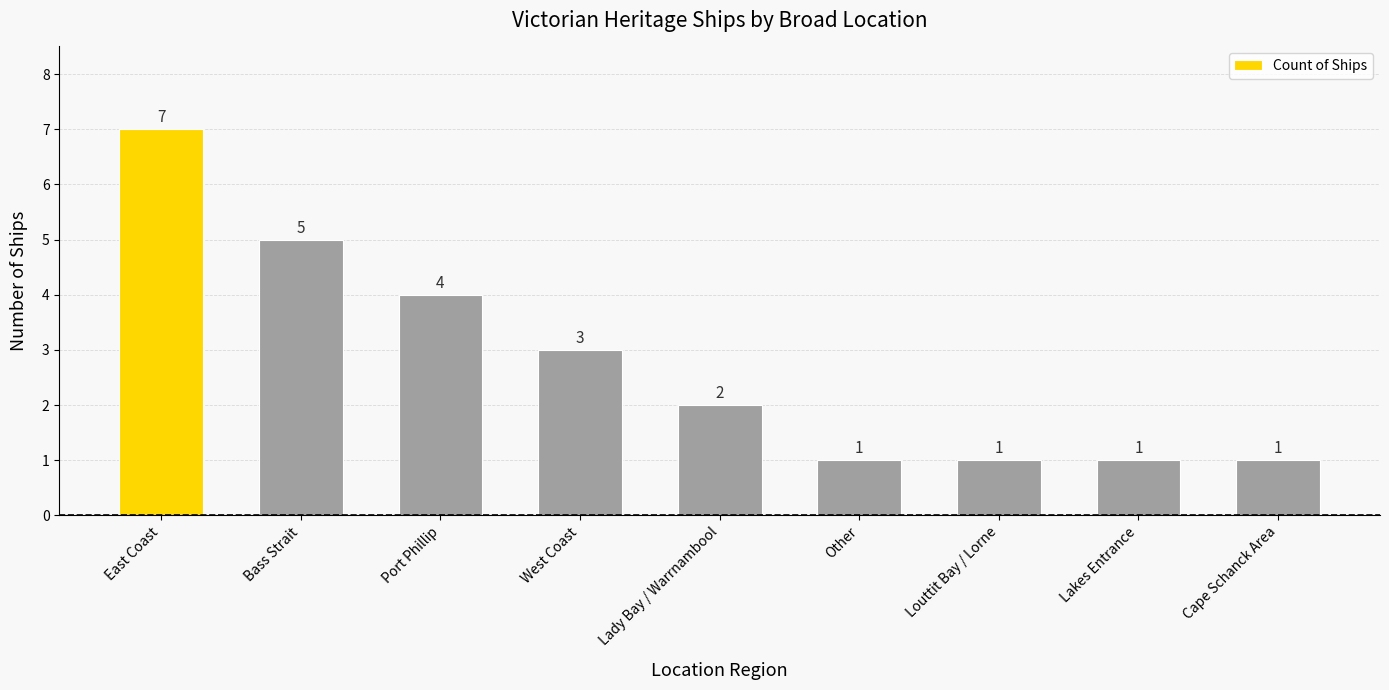

What is the label of the 2nd bar from the left?

Bass Strait